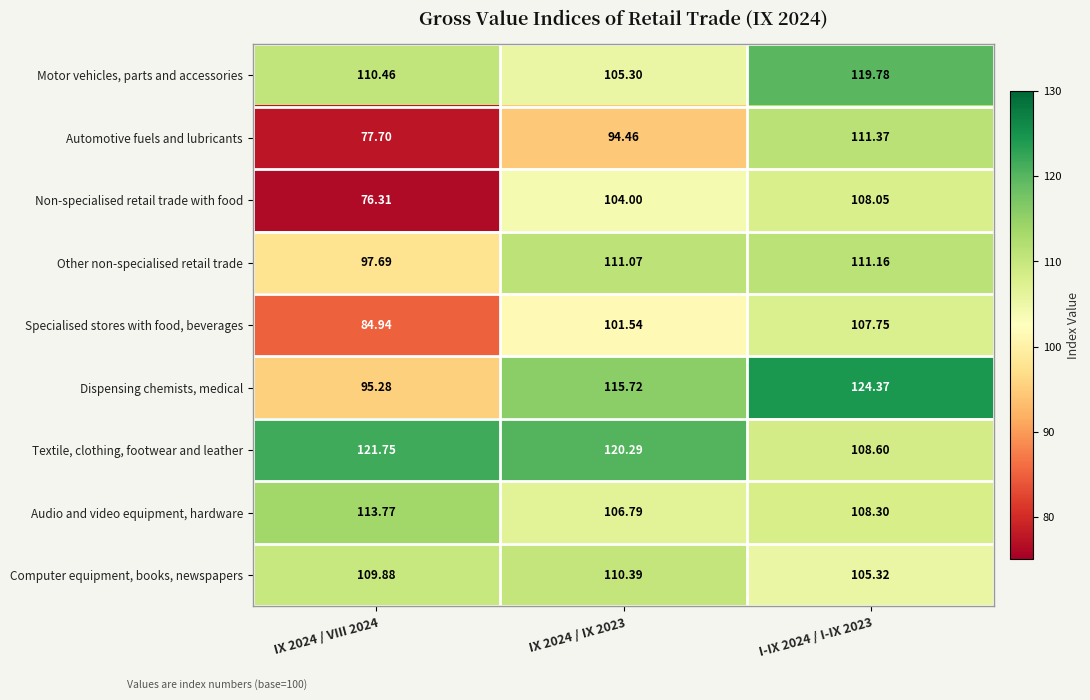

Which series changed the most between IX 2024 / VIII 2024 and IX 2024 / IX 2023?

Non-specialised retail trade with food